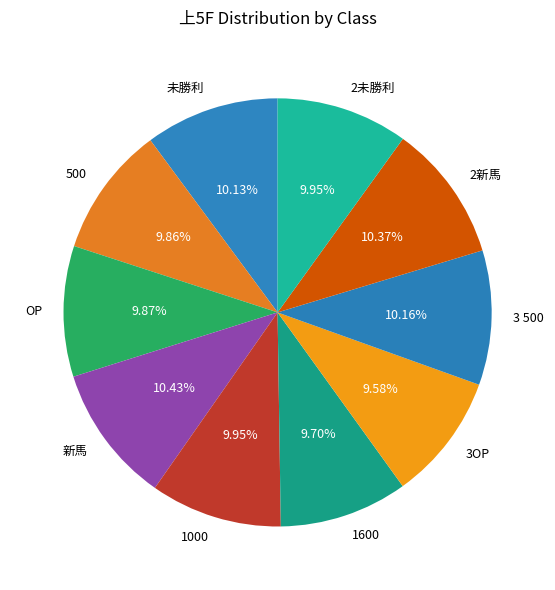

To the nearest percent, what portion does 未勝利 represent?

10%